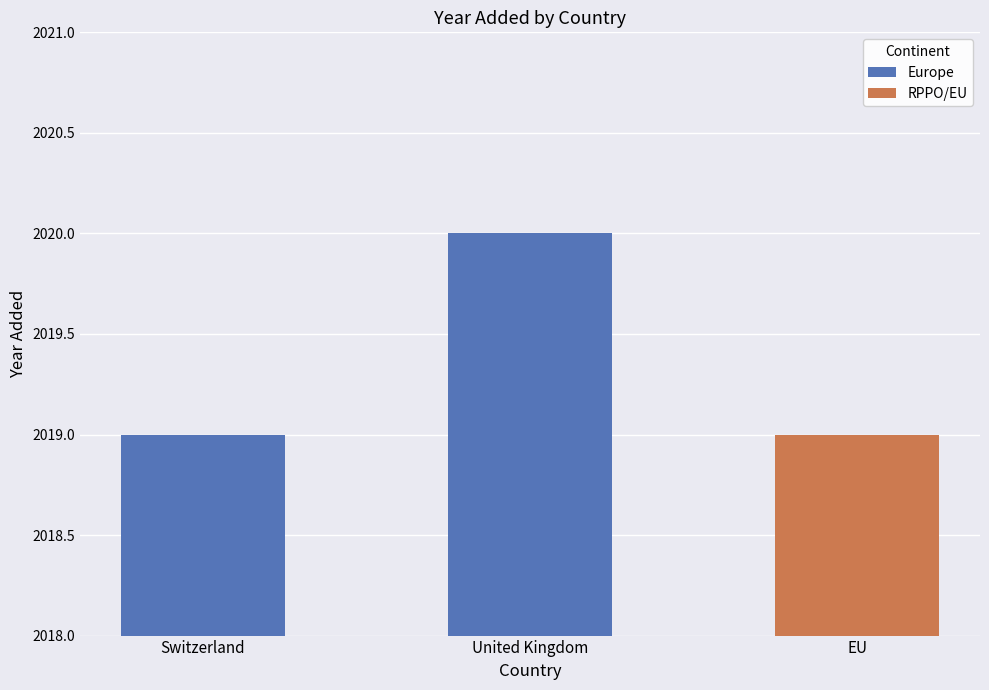

What position from the left is Switzerland?

1